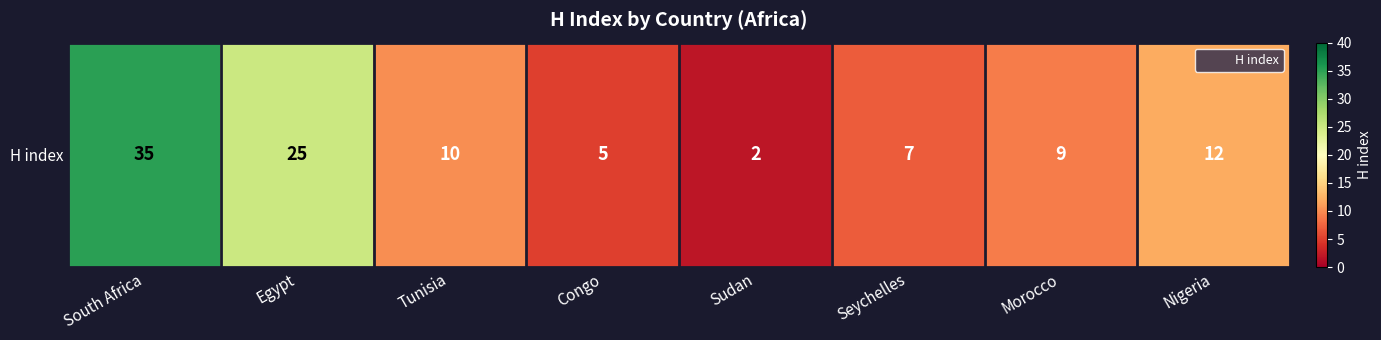

Where does the data first go above 10?

South Africa